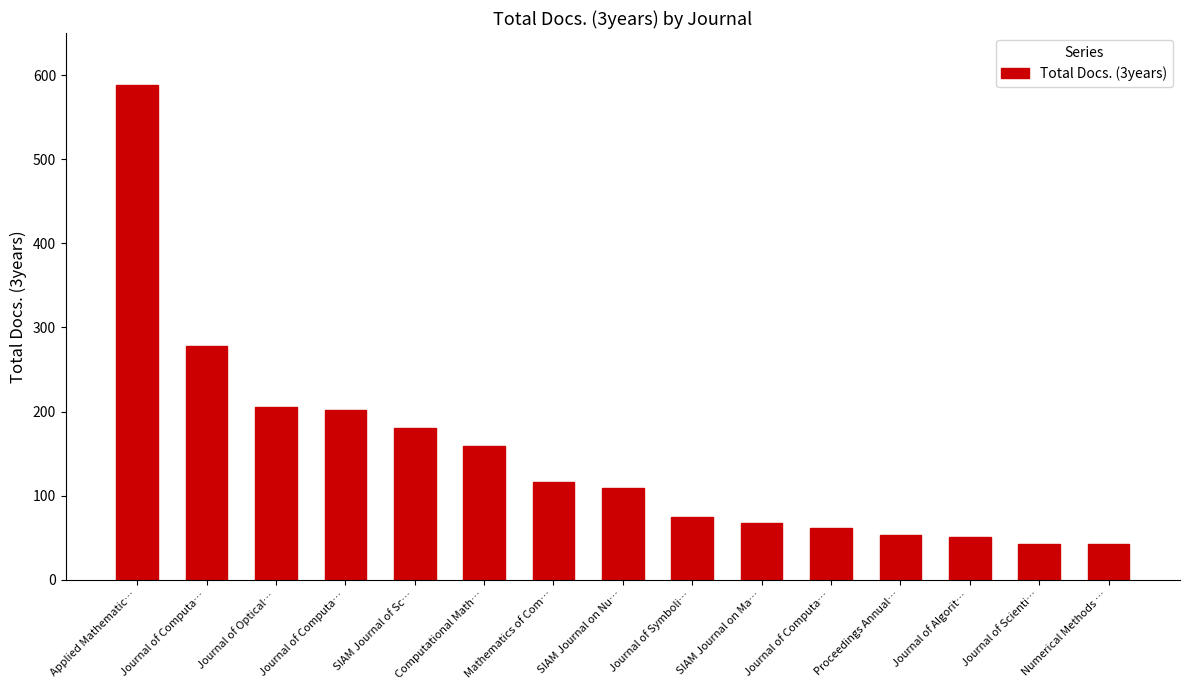

Count the number of data series in this chart.

1